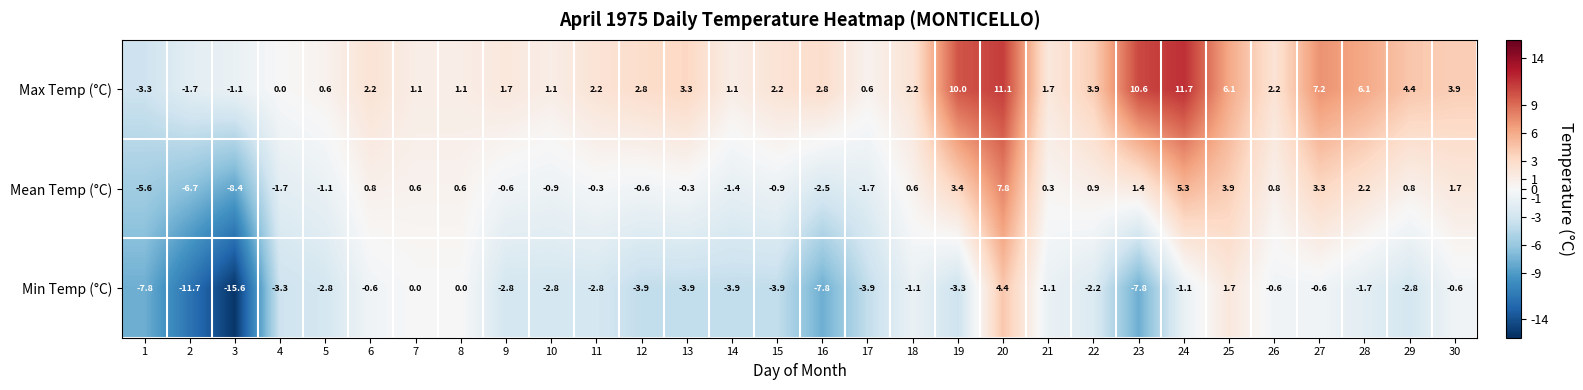

What is the sum of all Max Temp (°C) values?

97.8